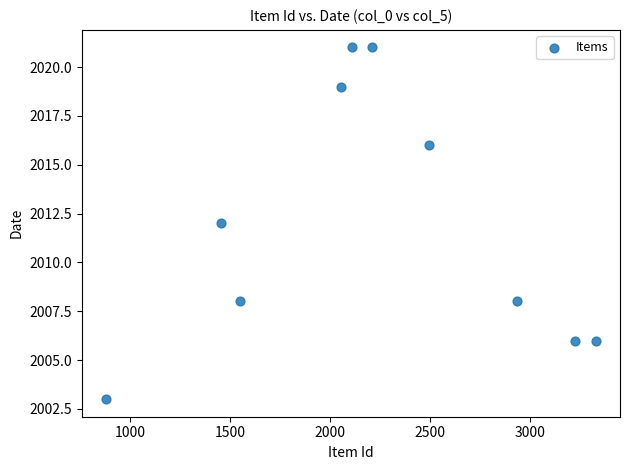

What is the average Y value?

2012